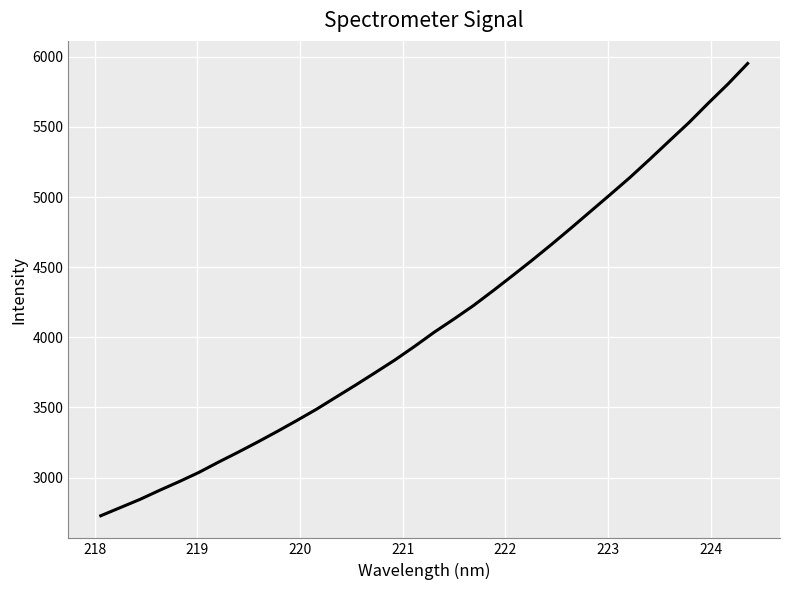

What is the smallest value displayed?

2727.6